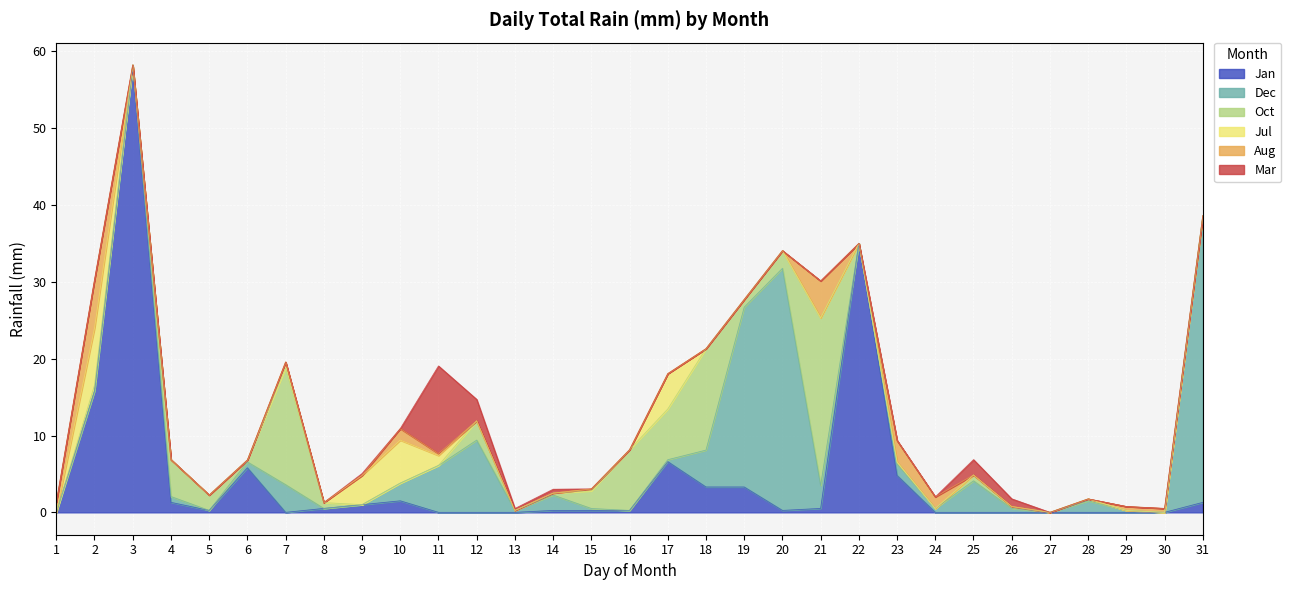

At how many categories does at least one series exceed 38?

1